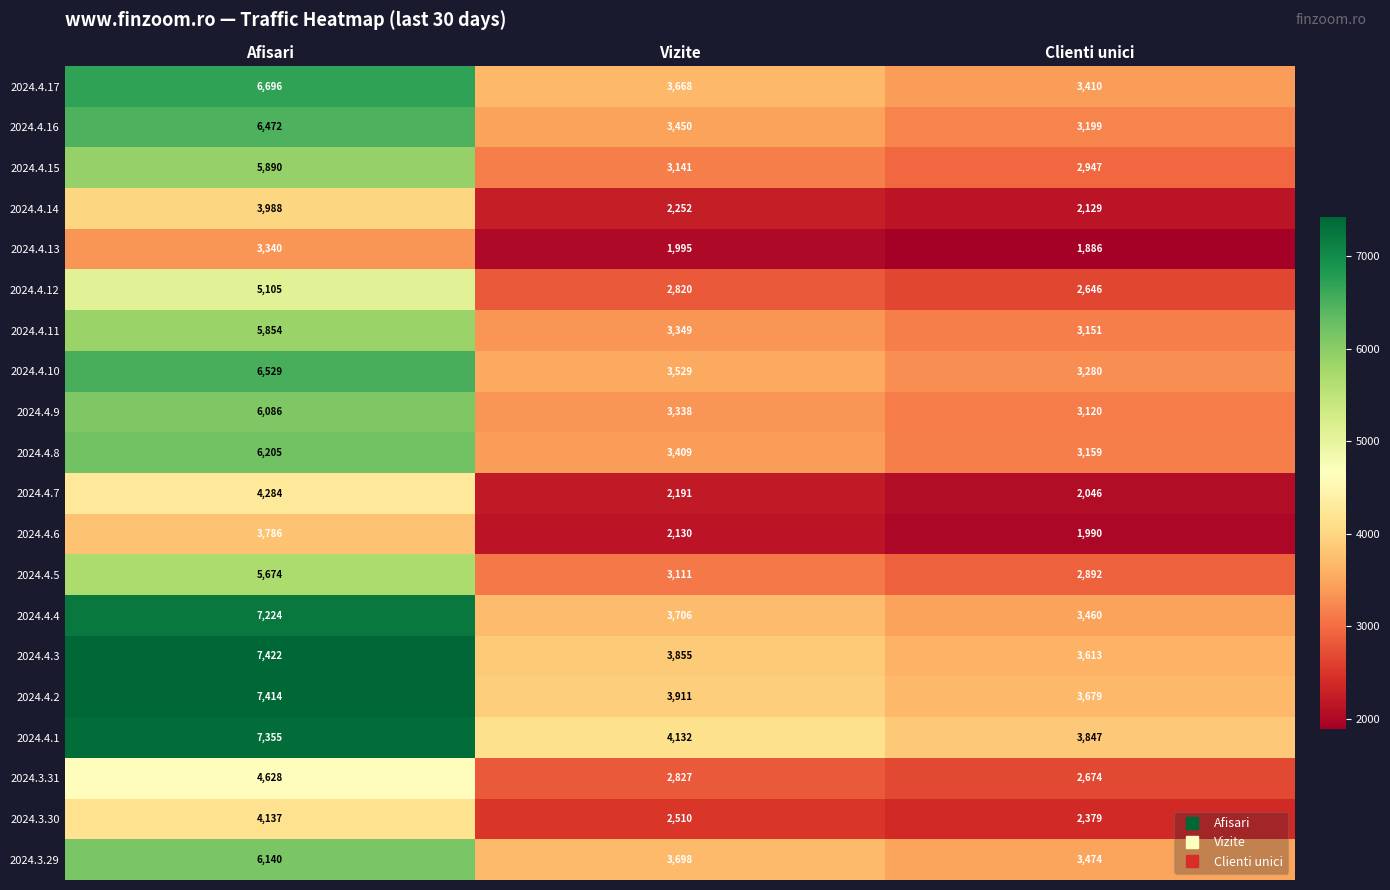

True or false: 2024.4.12 has a value of 7904 at Afisari.

False